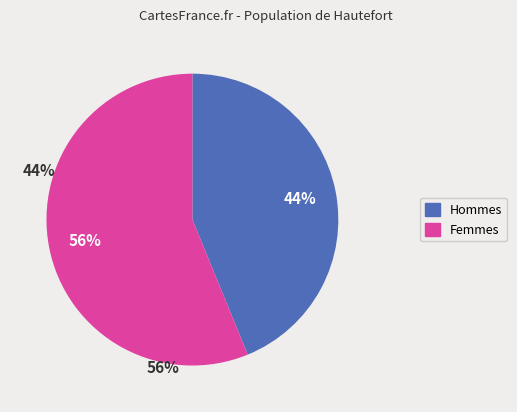

The Femmes slice represents 56% of the pie. True or false?

True